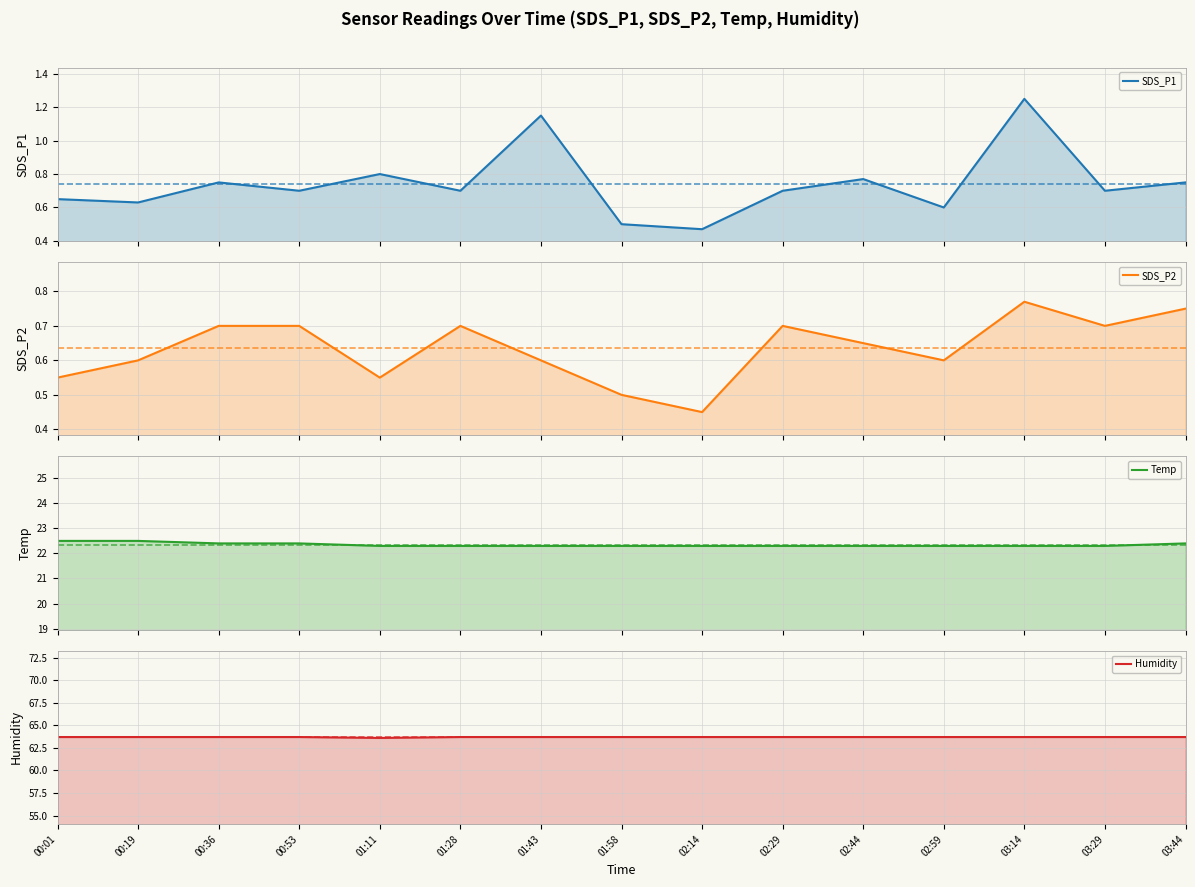

What is the difference between the maximum and minimum values in the Humidity series?

0.1